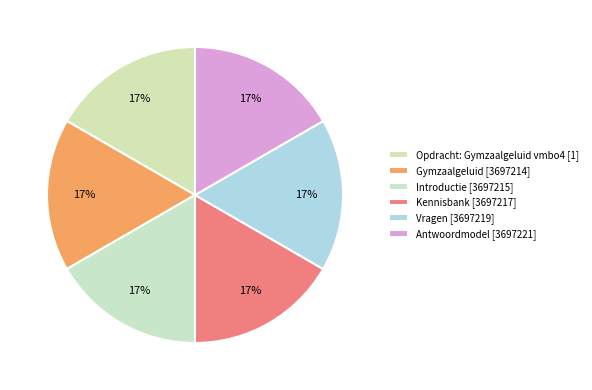

How many slices are in this pie chart?

6